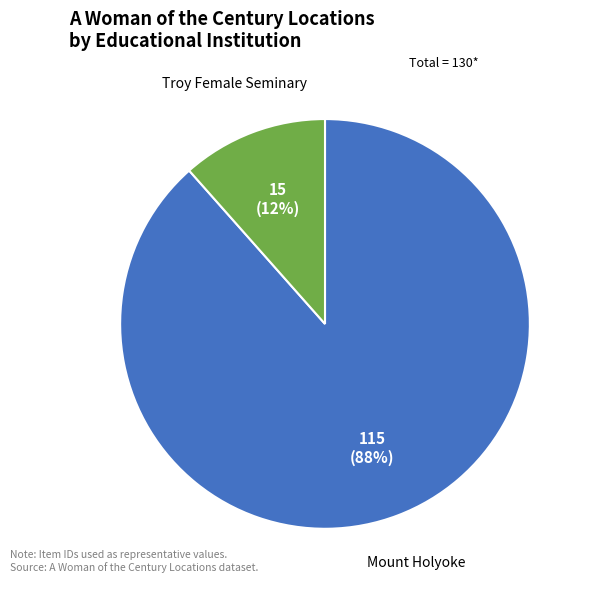

To the nearest percent, what is the combined percentage of Mount Holyoke and Troy Female Seminary?

100%